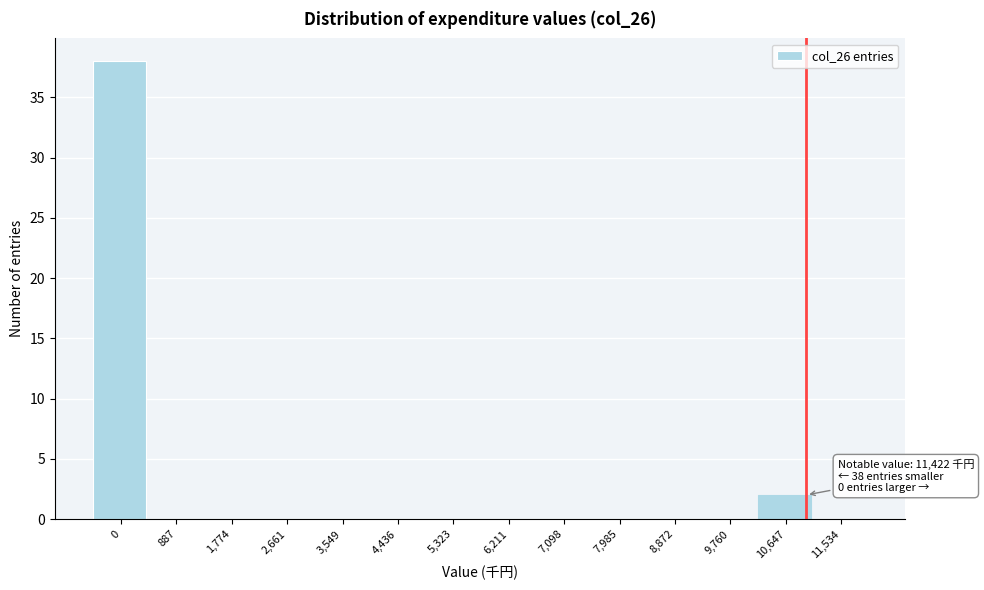

Reading right to left, extract all data points from this chart.

11,534=0	10,647=2	9,760=0	8,872=0	7,985=0	7,098=0	6,211=0	5,323=0	4,436=0	3,549=0	2,661=0	1,774=0	887=0	0=38